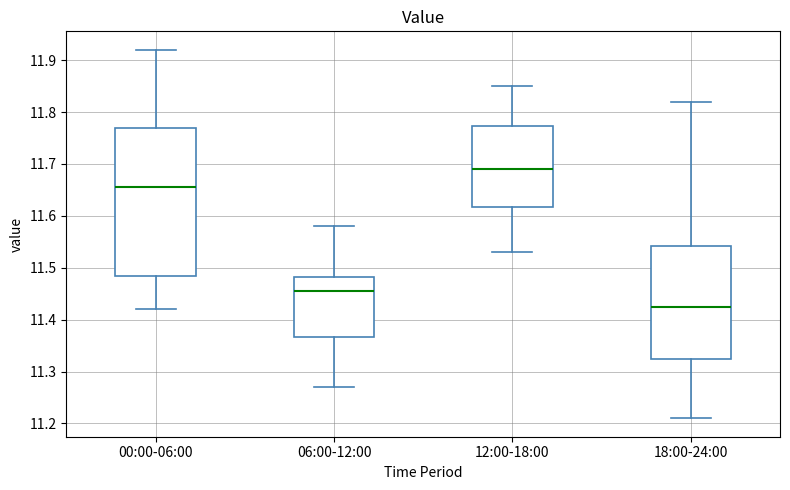

Reading left to right, read every box against the y-axis: the position of its median line, the range the box covers, and the ends of its whiskers. The values are not printed on the chart, so give them approximately, as read against the axis.

00:00-06:00: median 11.66, box 11.49 to 11.77, whiskers 11.42 to 11.92
06:00-12:00: median 11.46, box 11.37 to 11.48, whiskers 11.27 to 11.58
12:00-18:00: median 11.69, box 11.62 to 11.77, whiskers 11.53 to 11.85
18:00-24:00: median 11.43, box 11.33 to 11.54, whiskers 11.21 to 11.82